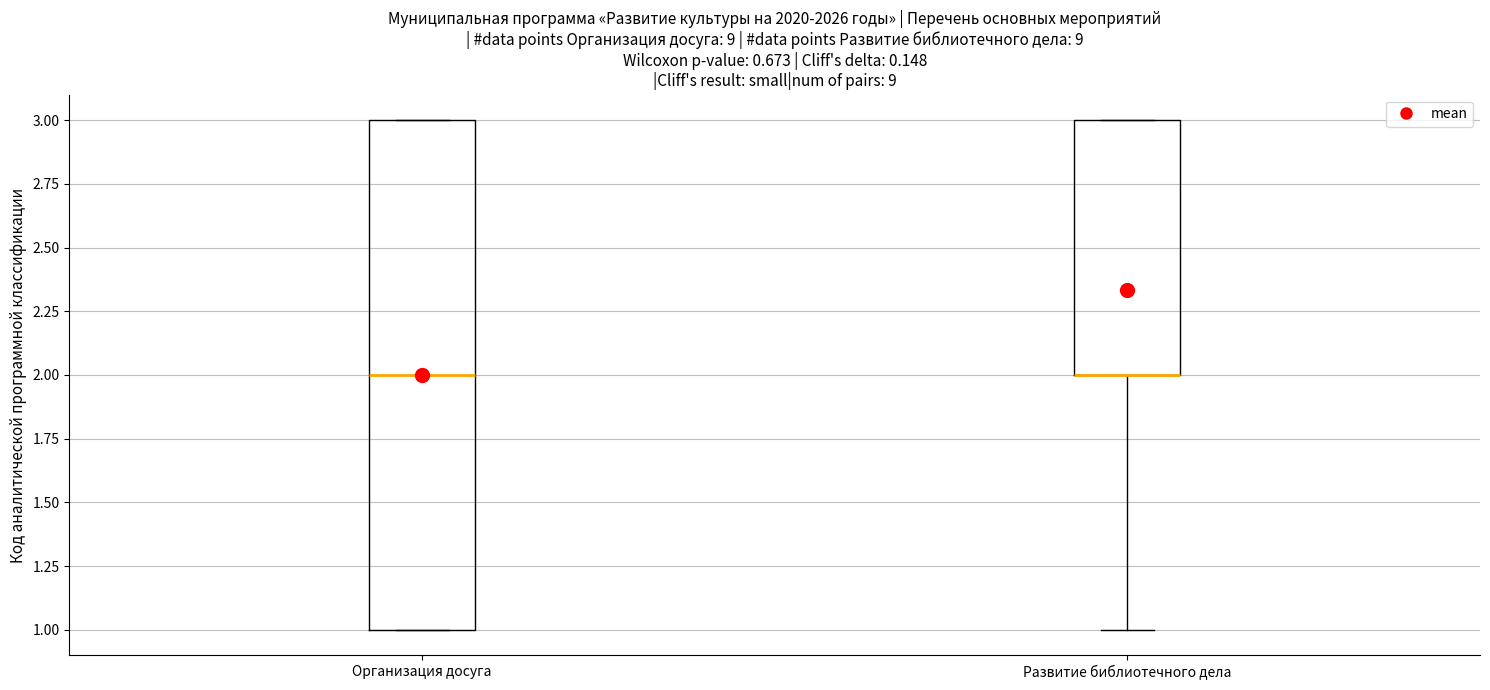

Where is the lower edge of the box for Организация досуга on the y-axis? The values are not printed on the chart, so give them approximately, as read against the axis.

1